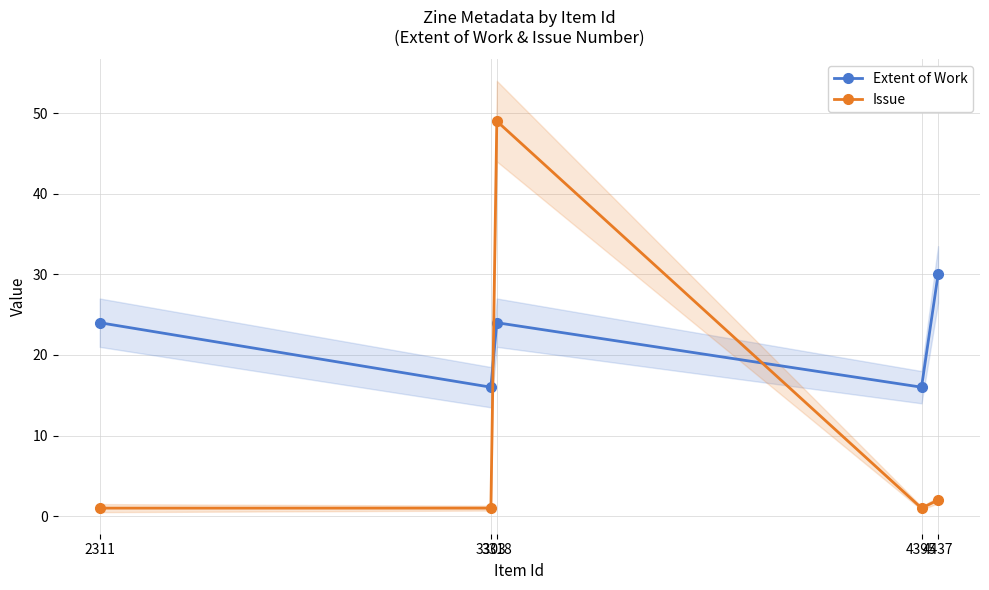

How many intersections are there between Issue and Extent of Work?

2